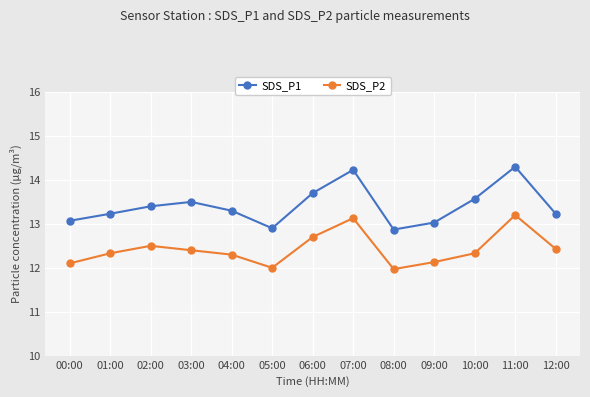

What is the sum of the SDS_P1 values at 10:00 and 00:00?

26.6